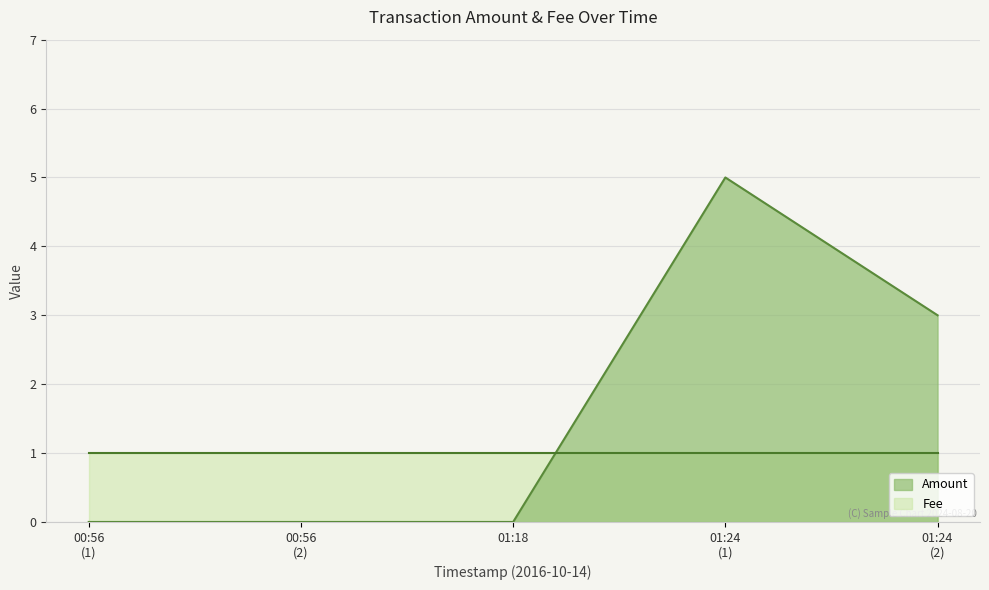

List the series in order of their overall mean, lowest first.

Fee, Amount